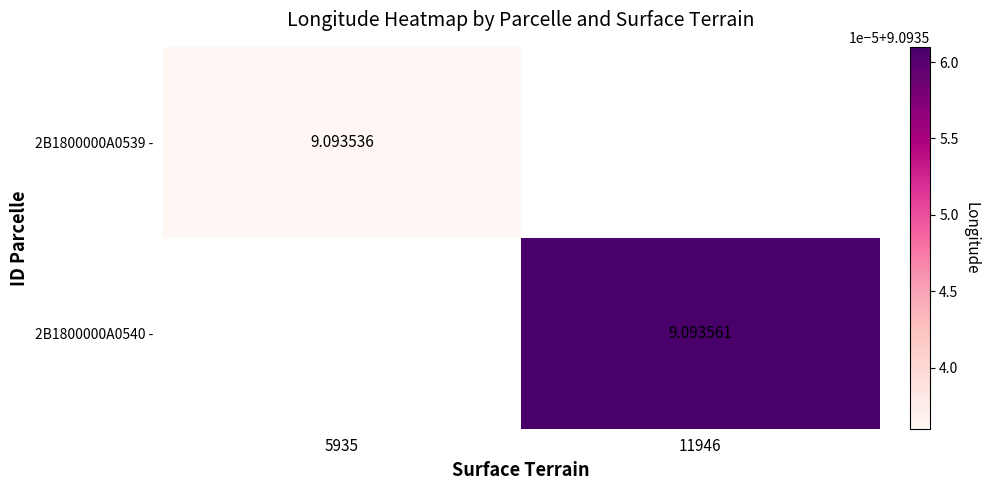

At which category does the chart reach its minimum across all series?

5935